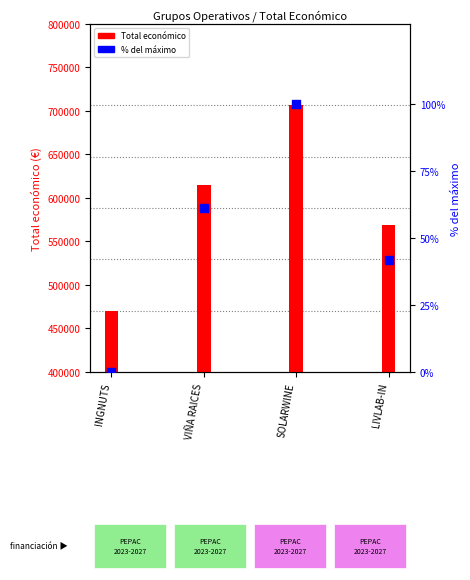

What is the total value across all series at SOLARWINE?

706797.0